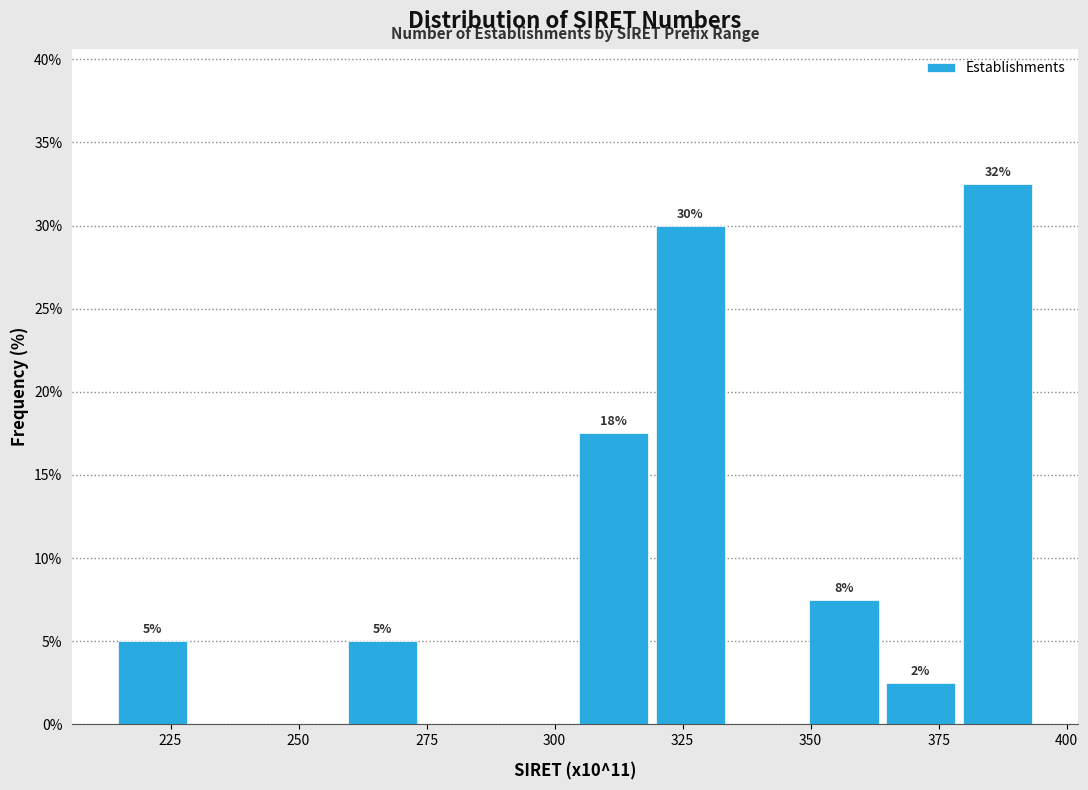

Read against the x-axis, roughly where is the centre of the tallest bar?

385